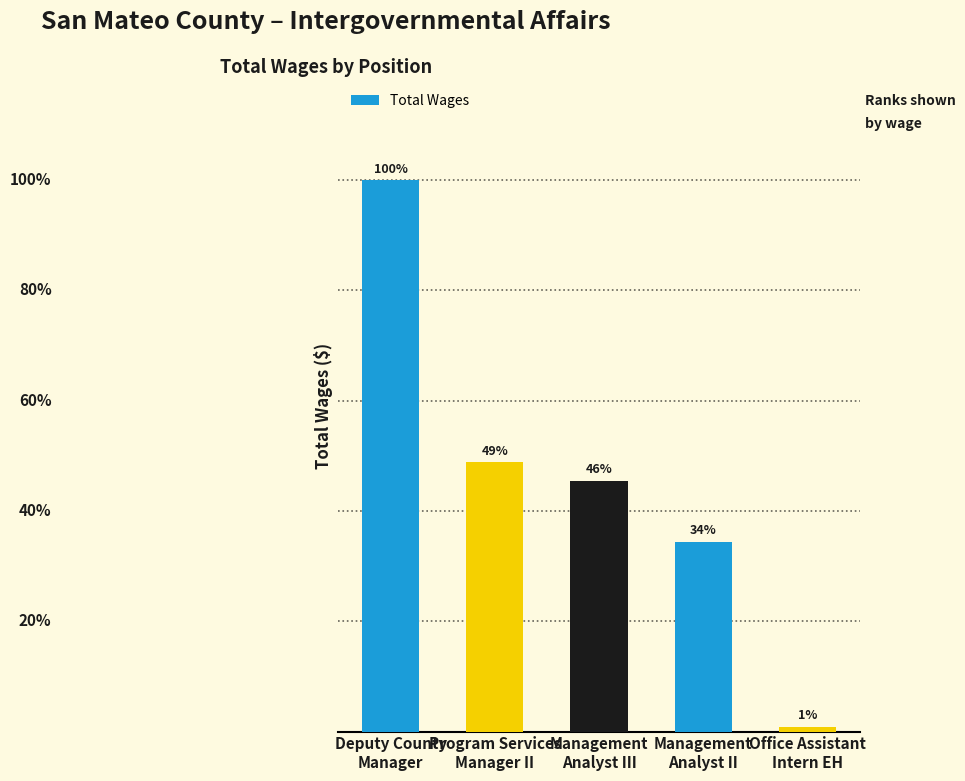

What is the change in value from Deputy County
Manager to Management
Analyst II?

-144756